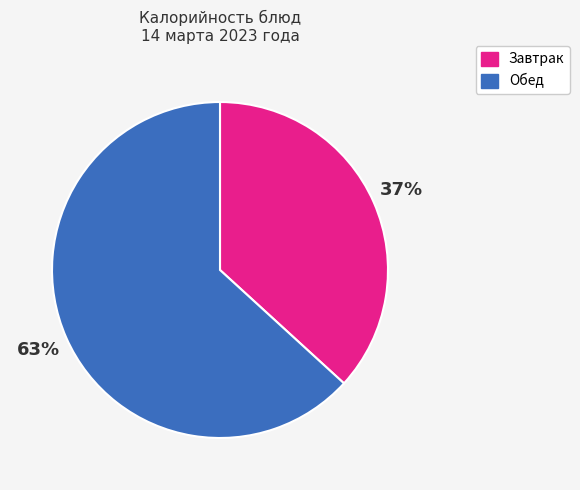

Is there a majority slice in this chart?

Yes